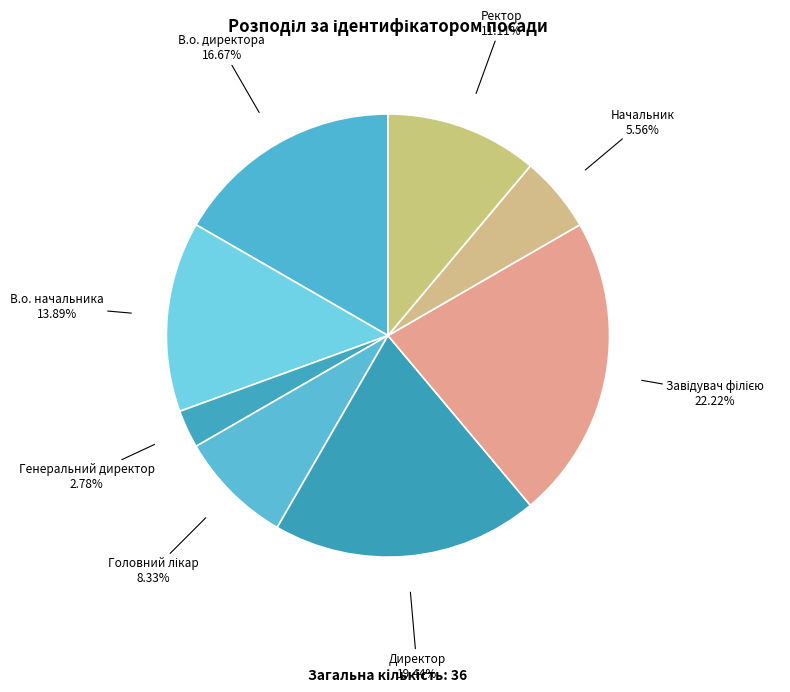

Is the sum of Начальник and Генеральний директор greater than half?

No